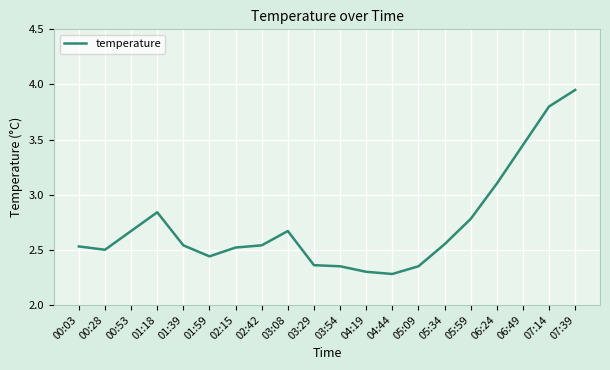

What position from the right is 06:24?

4